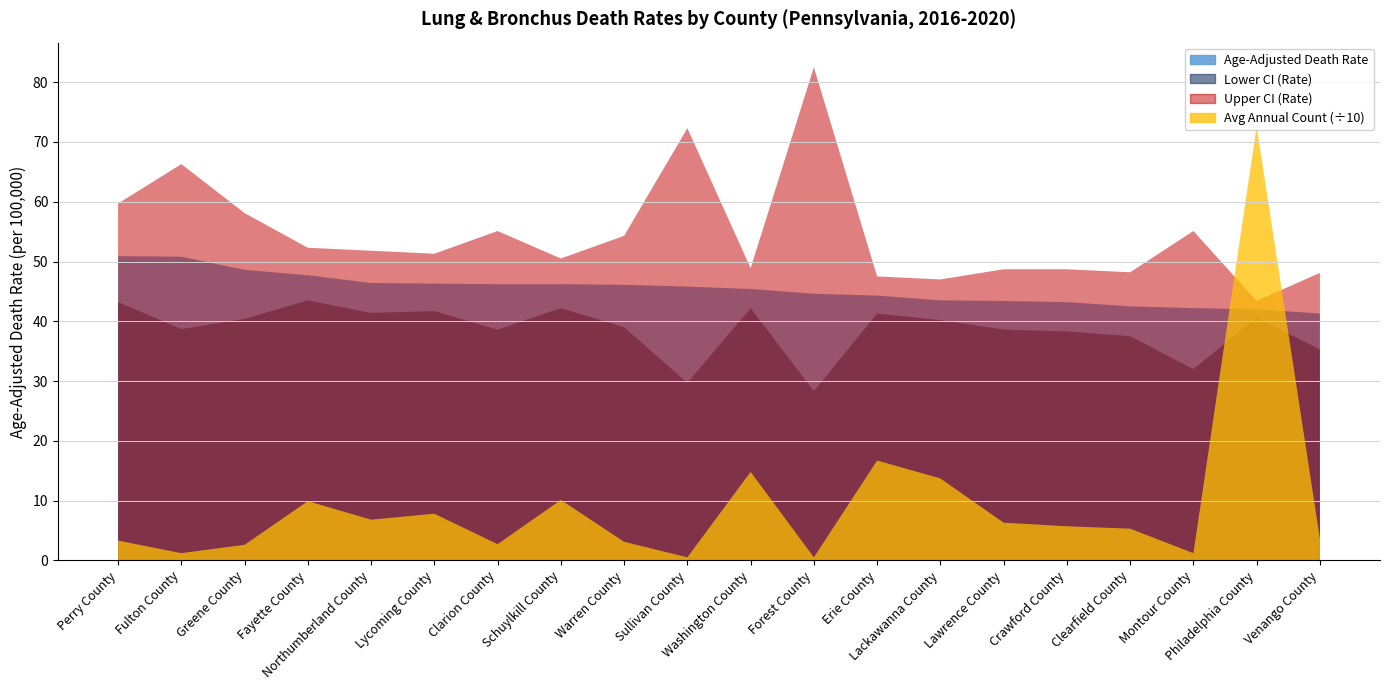

Reading left to right, list all the values displayed in this chart.

Age-Adjusted Death Rate: 50.9	50.8	48.6	47.7	46.4	46.3	46.2	46.2	46.1	45.8	45.4	44.6	44.3	43.5	43.4	43.2	42.5	42.2	42.0	41.3
Lower CI (Rate): 43.2	38.7	40.4	43.5	41.4	41.7	38.6	42.2	39.0	29.7	42.2	28.3	41.3	40.2	38.6	38.3	37.5	32.0	40.6	35.3
Upper CI (Rate): 59.7	66.3	58.1	52.3	51.8	51.3	55.1	50.5	54.3	72.3	48.9	82.5	47.5	47.0	48.7	48.7	48.2	55.1	43.4	48.1
Average Annual Count: 33.0	12.0	26.0	99.0	68.0	78.0	27.0	101.0	31.0	5.0	148.0	5.0	167.0	137.0	63.0	57.0	53.0	12.0	726.0	36.0